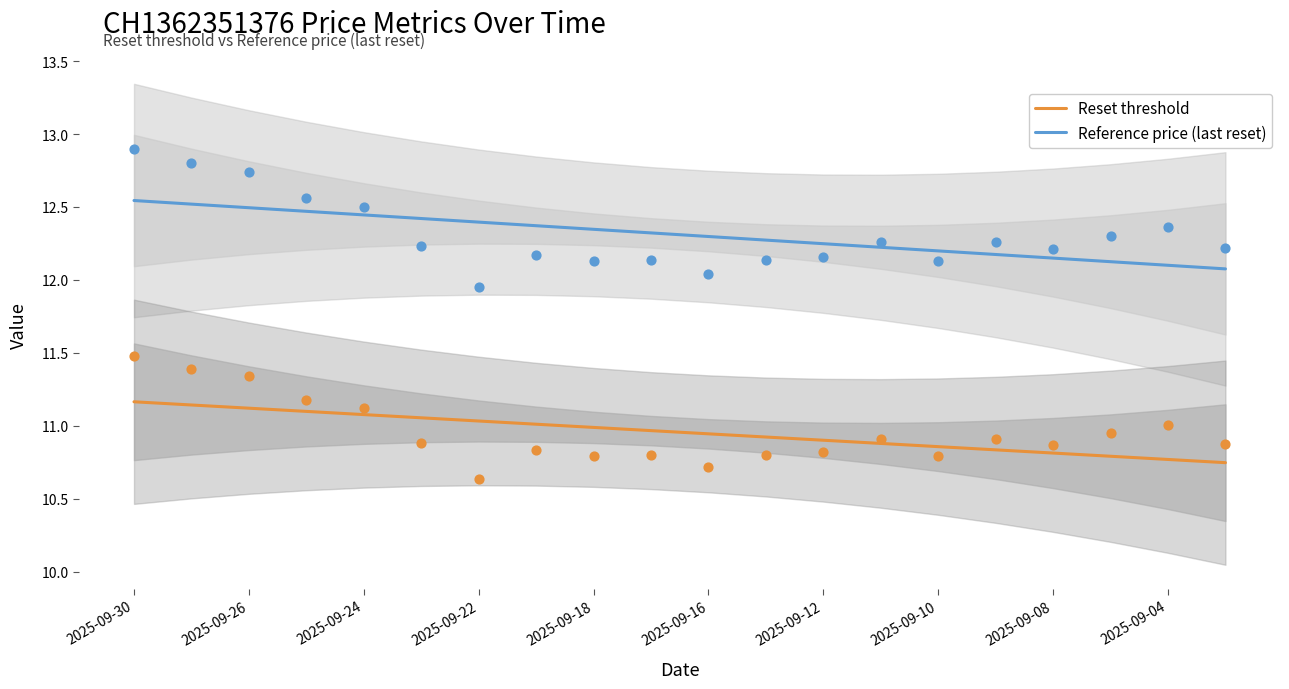

At how many categories does at least one series exceed 12?

20